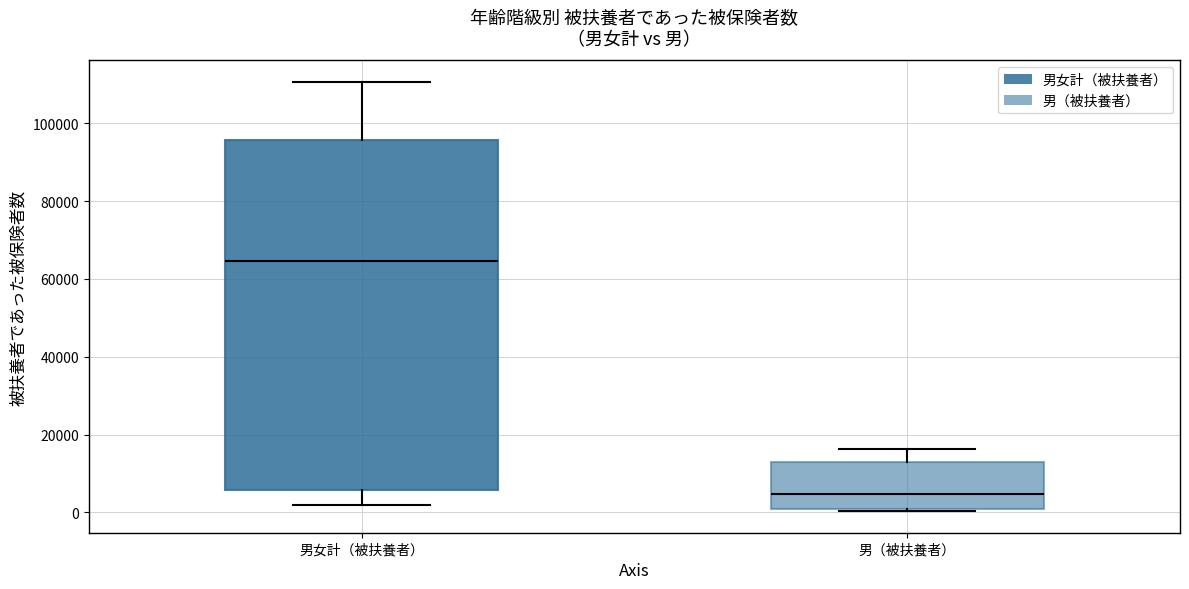

Reading left to right, transcribe this box plot: for each box, give where its median line is, the range the box spans, and where its two whiskers end, as read against the y-axis. The values are not printed on the chart, so give them approximately, as read against the axis.

男女計（被扶養者）: median 64000, box 6000 to 96000, whiskers 2000 to 110000
男（被扶養者）: median 4000, box 0 to 12000, whiskers 0 (just below the box's lower edge) to 16000